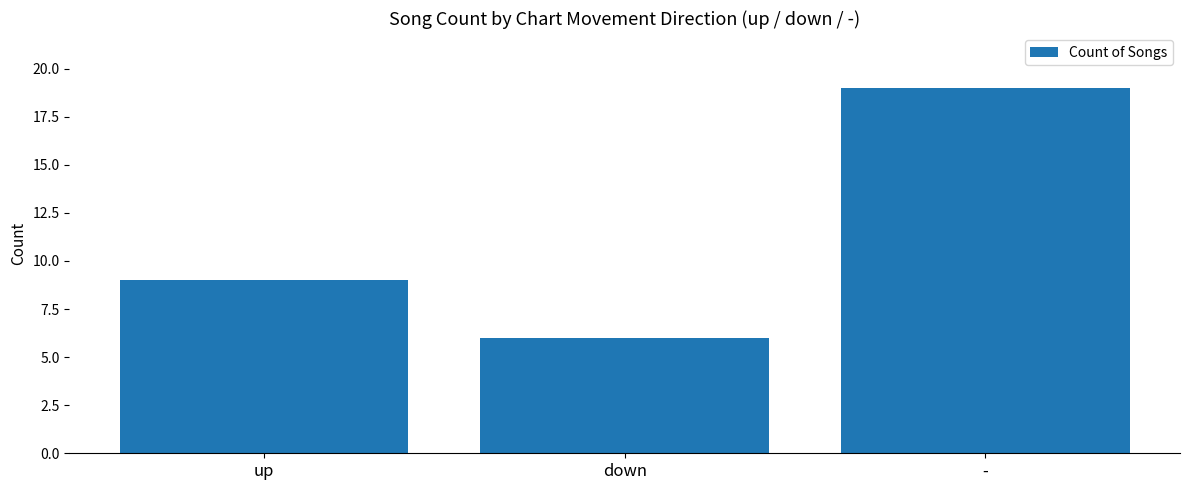

Is it true that the value at up is 9?

True